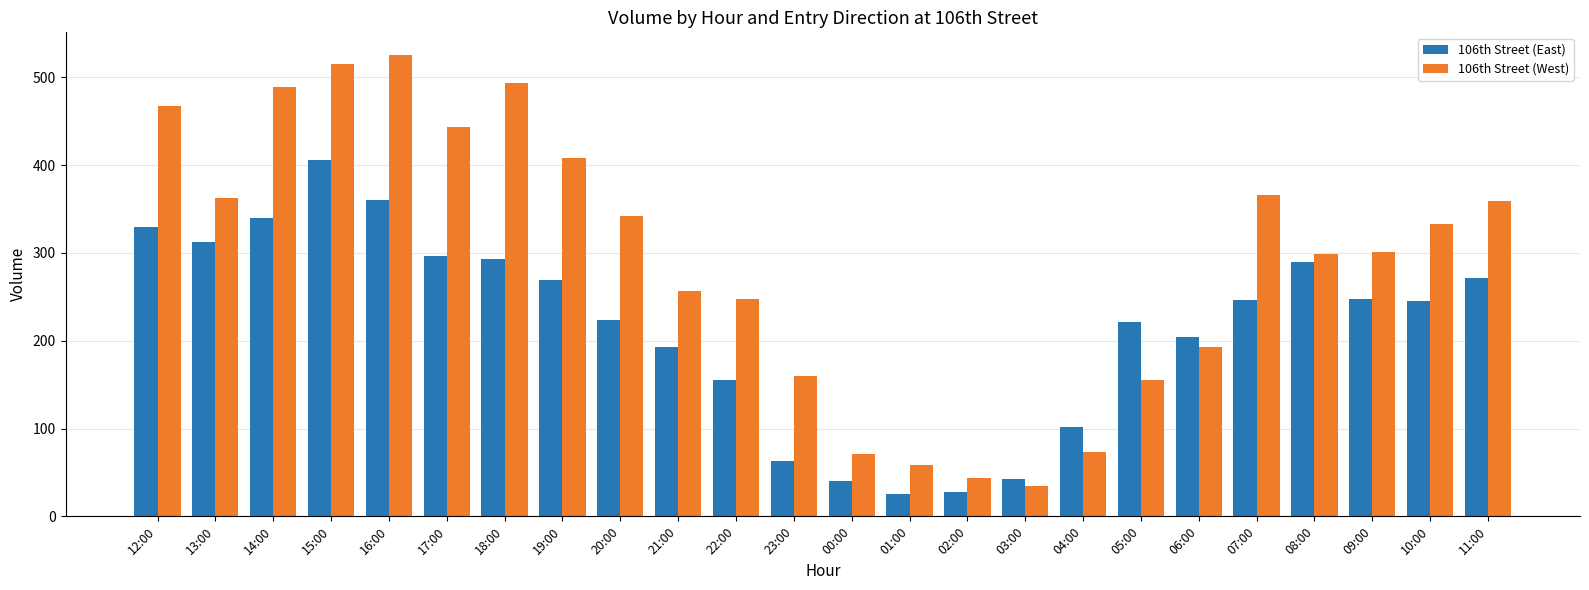

What is the difference between the maximum and minimum values in the 106th Street (West) series?

491